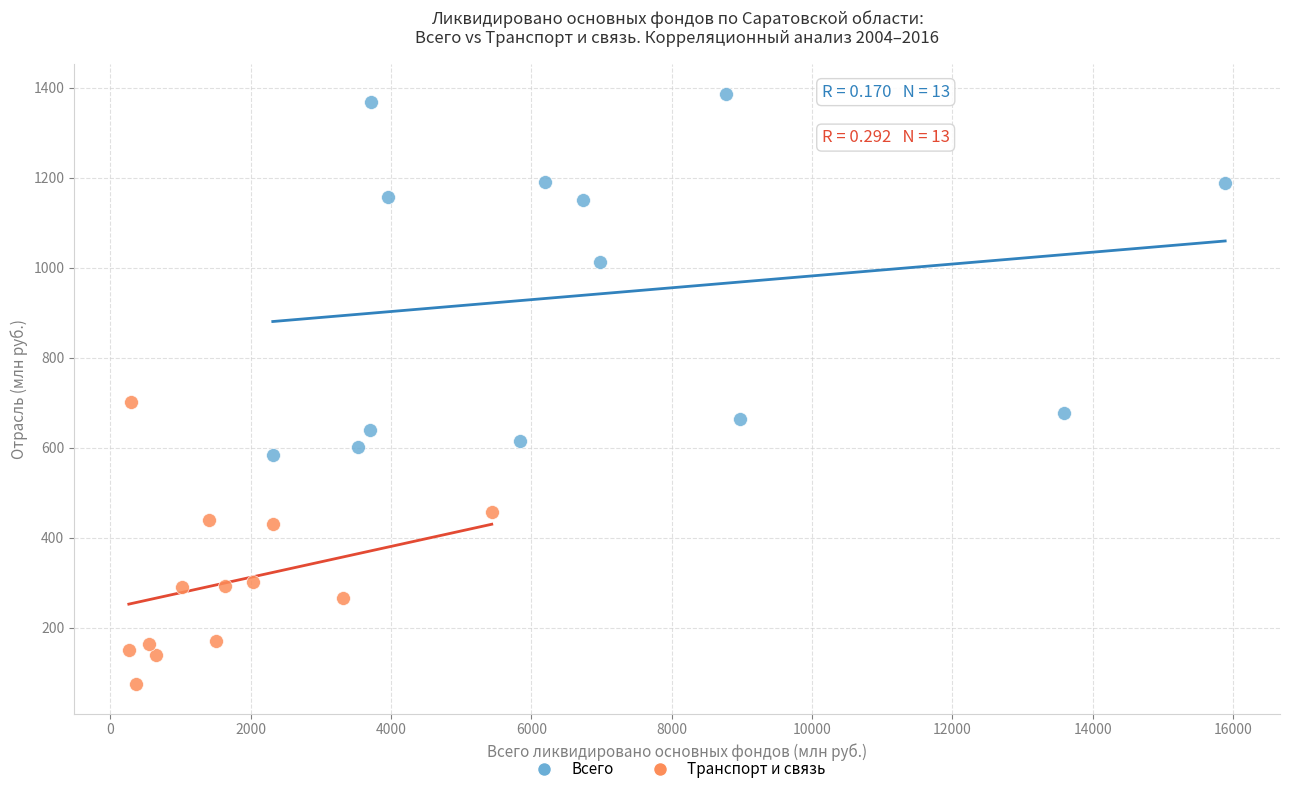

Which series contains the lowest Y value?

Транспорт и связь